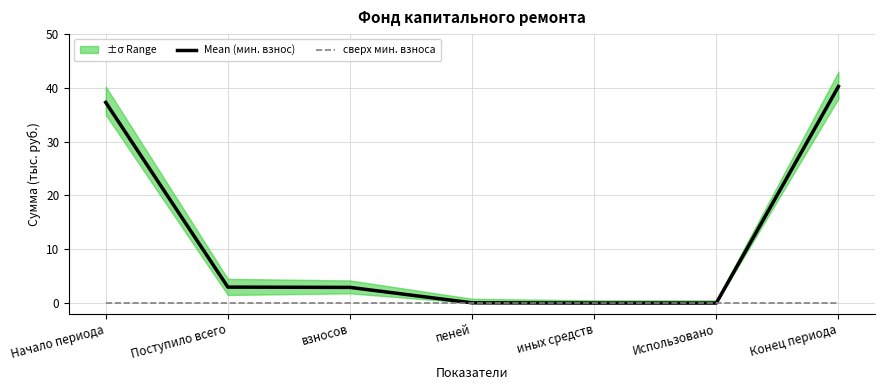

Rank the series by their average value, from highest to lowest.

Mean (мин. взнос), сверх мин. взноса